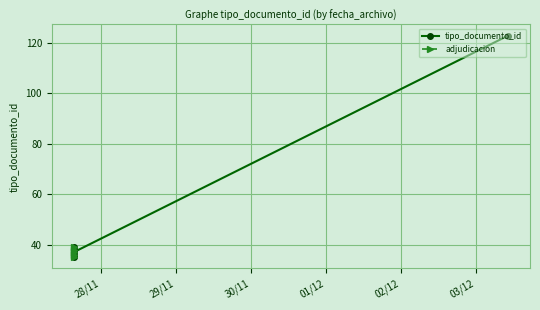

What is the approximate value at 2013-11-27 15:19:03, to the nearest 5?

35